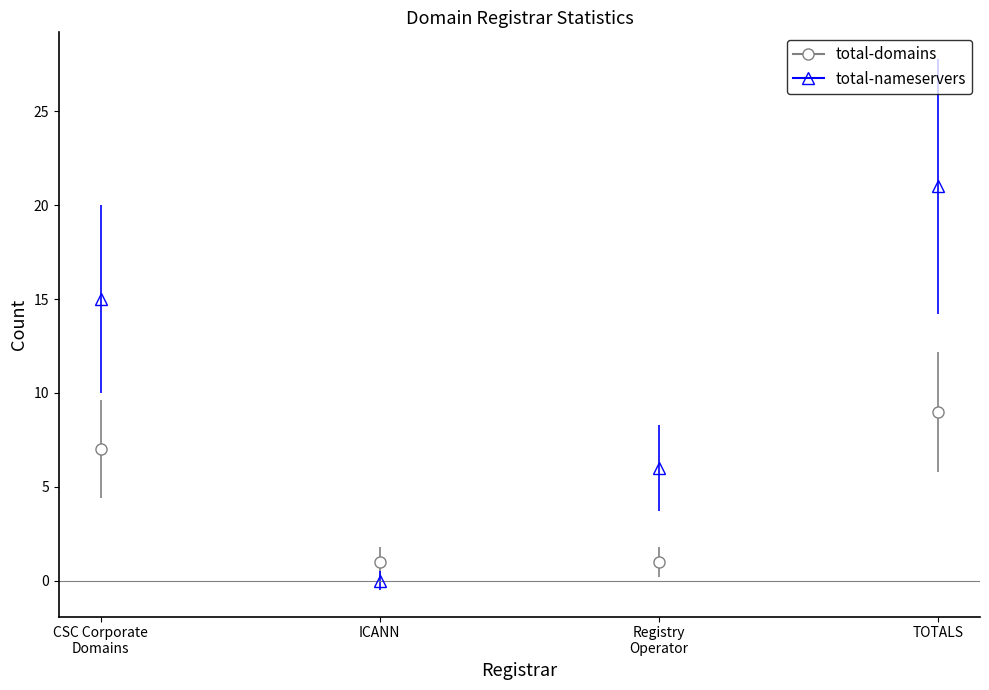

What is the total value across all series at ICANN?

1